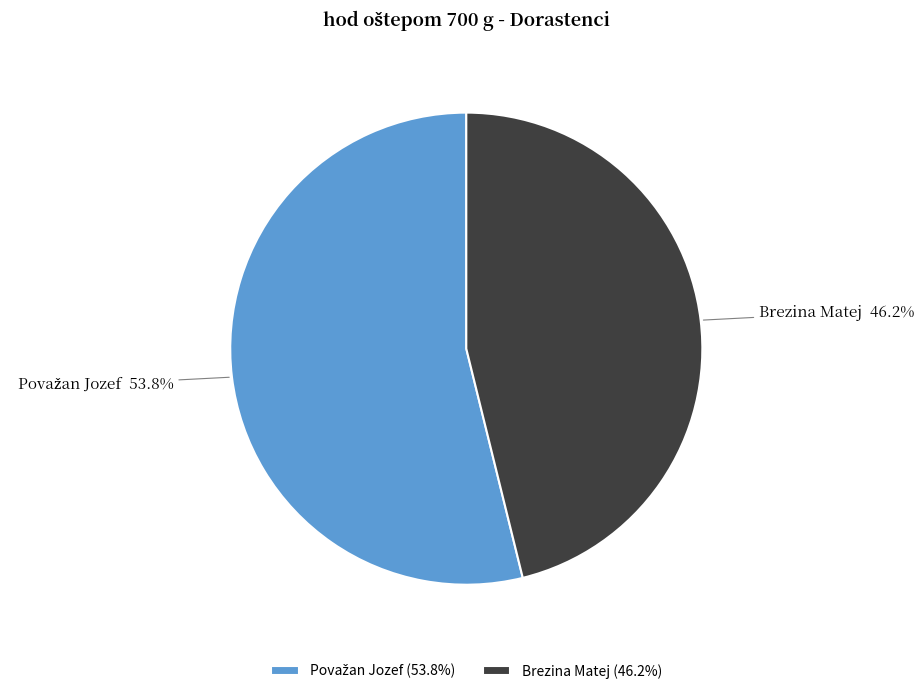

To the nearest percent, what is the average slice percentage?

50%